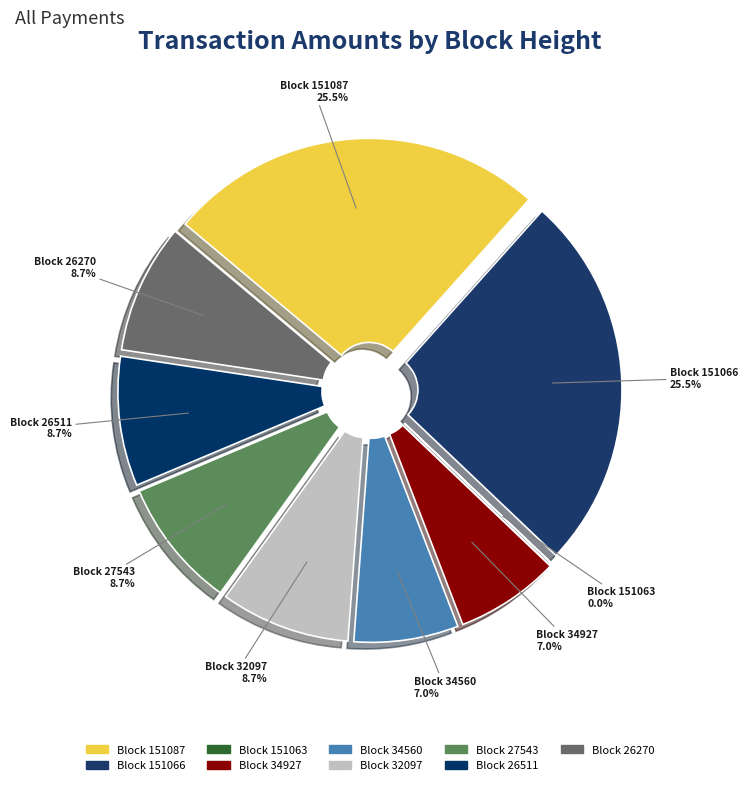

To the nearest percent, what percentage of the pie is 34560?

7%